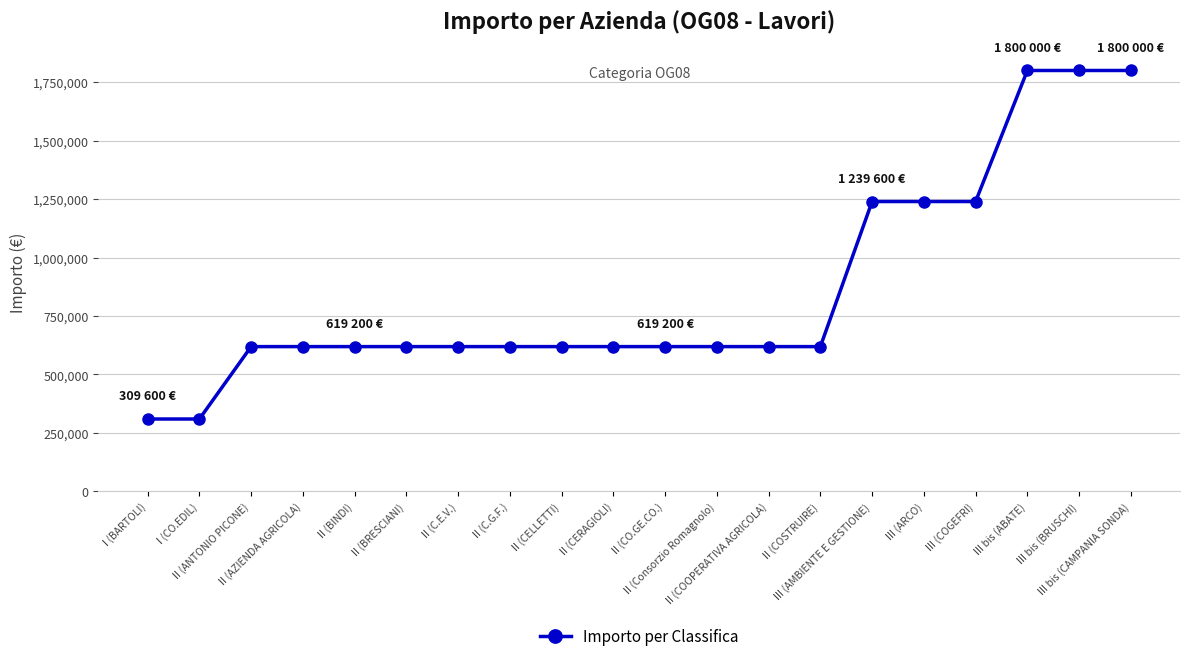

How many values are between 619200 and 1239600?

15